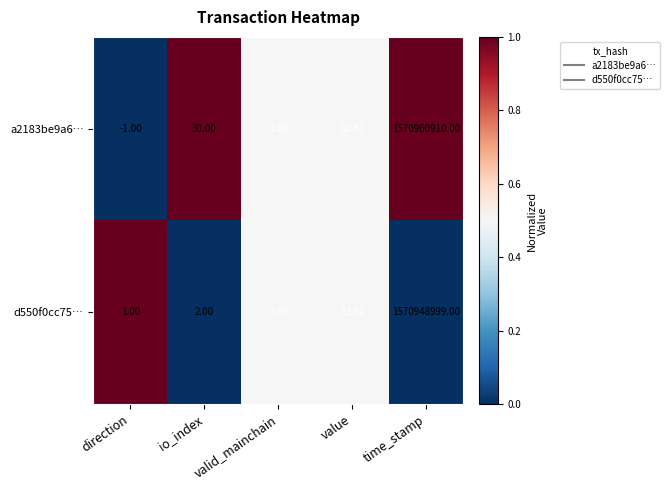

At how many categories does at least one series exceed 0?

5